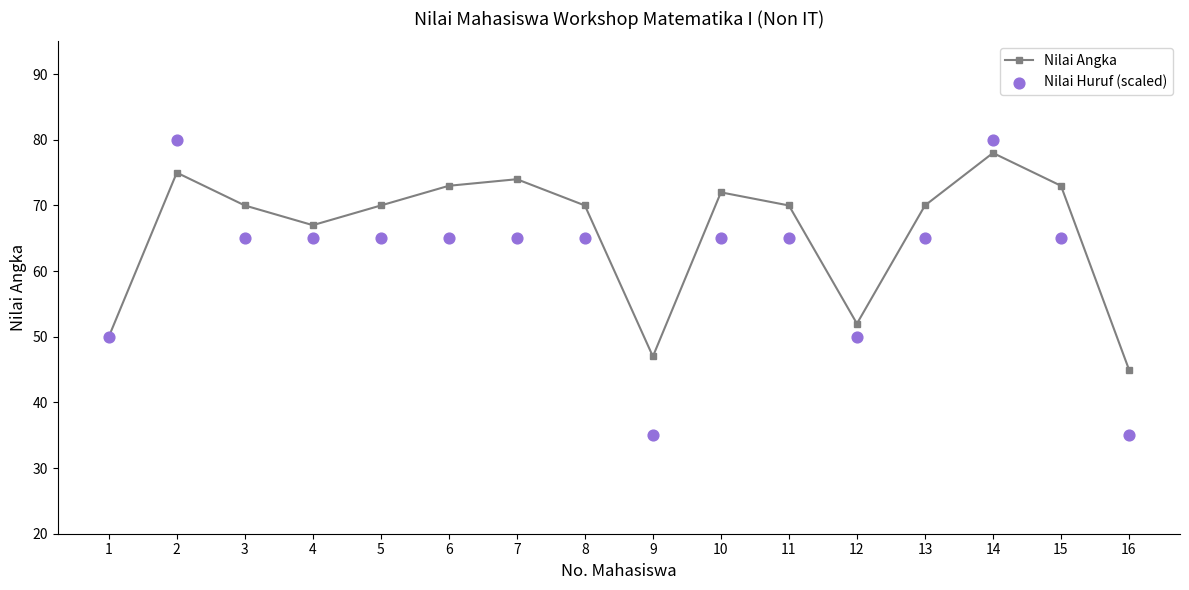

Which series reaches the minimum Y coordinate?

Nilai Huruf (scaled)